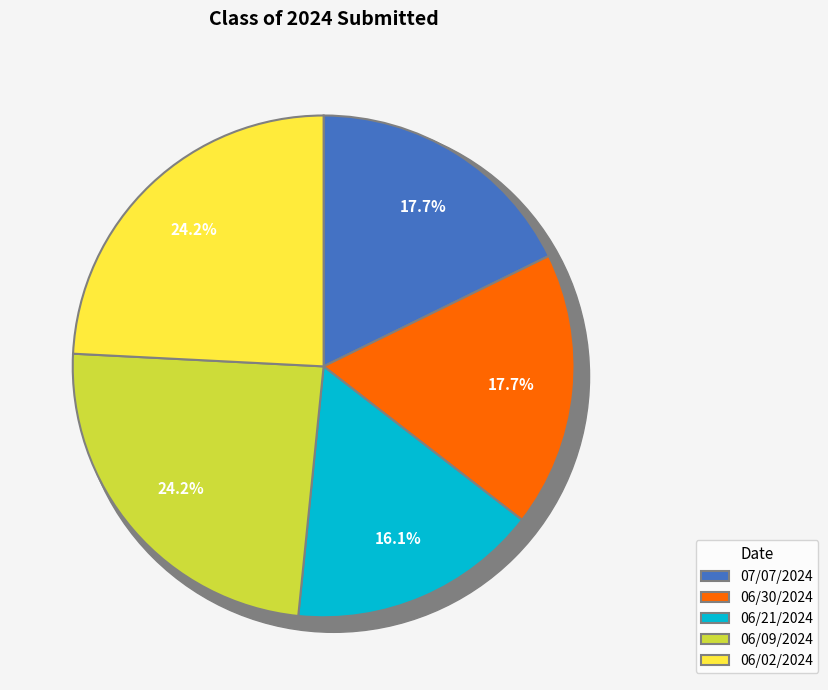

What is the largest slice in the pie chart?

06/09/2024